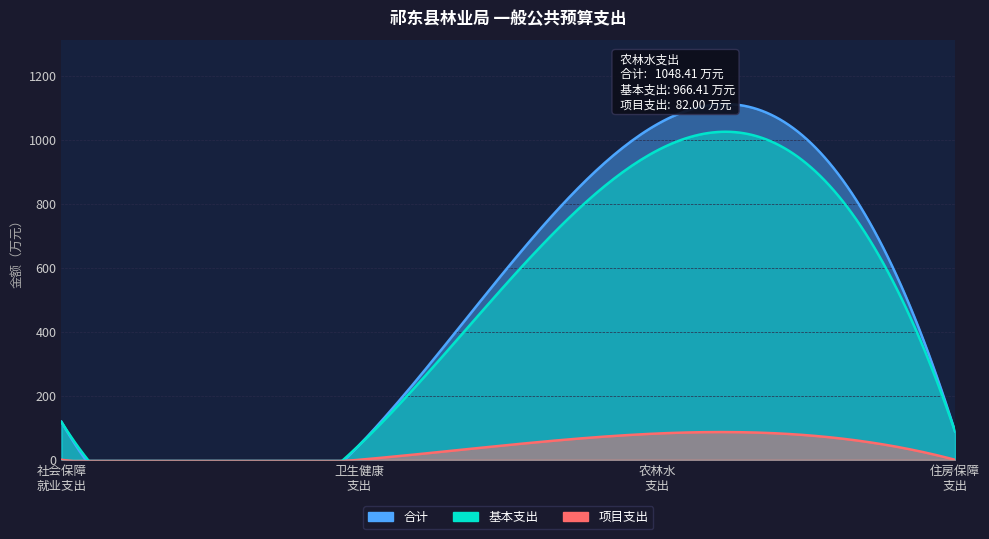

The 项目支出 series shows 0.0 at 208_社会保障和就业支出. True or false?

True